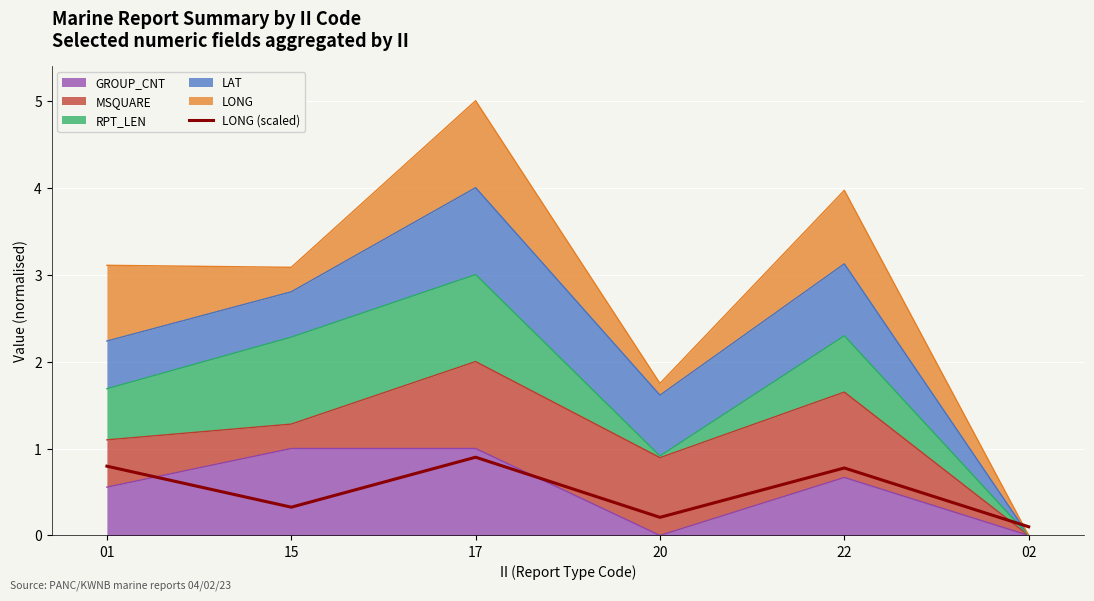

Count the values in the range 0 to 1.

6